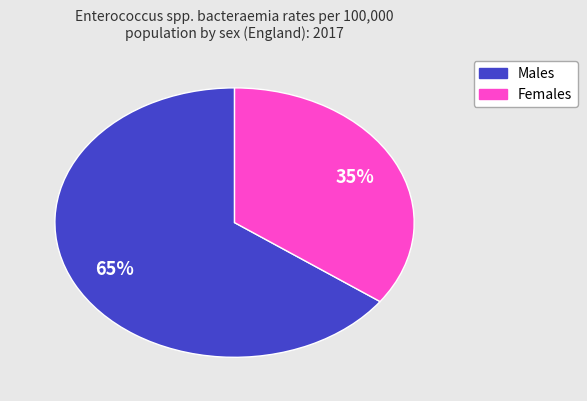

To the nearest percent, what is the average slice percentage?

50%